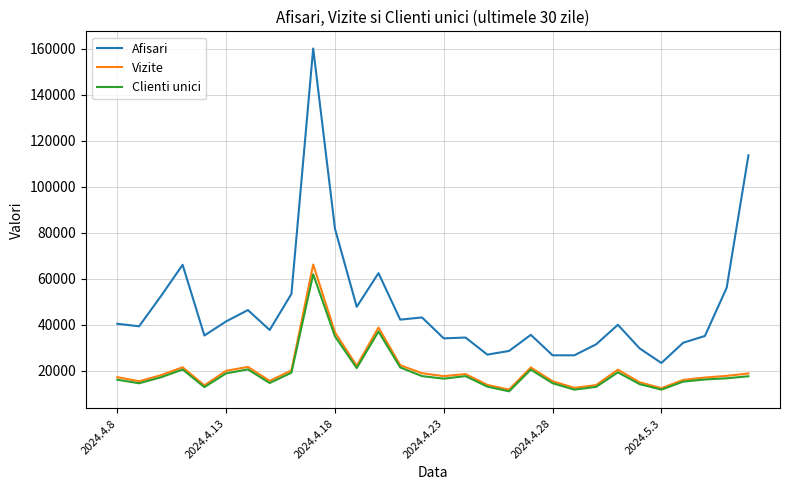

What is the difference between the maximum and second lowest values in the Vizite series?

53736